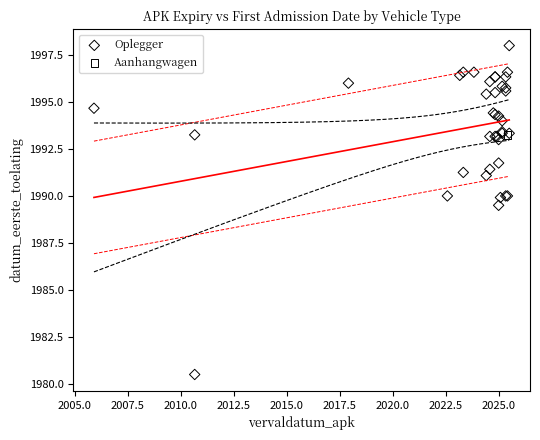

What are all the series names shown in the legend?

Oplegger, Aanhangwagen